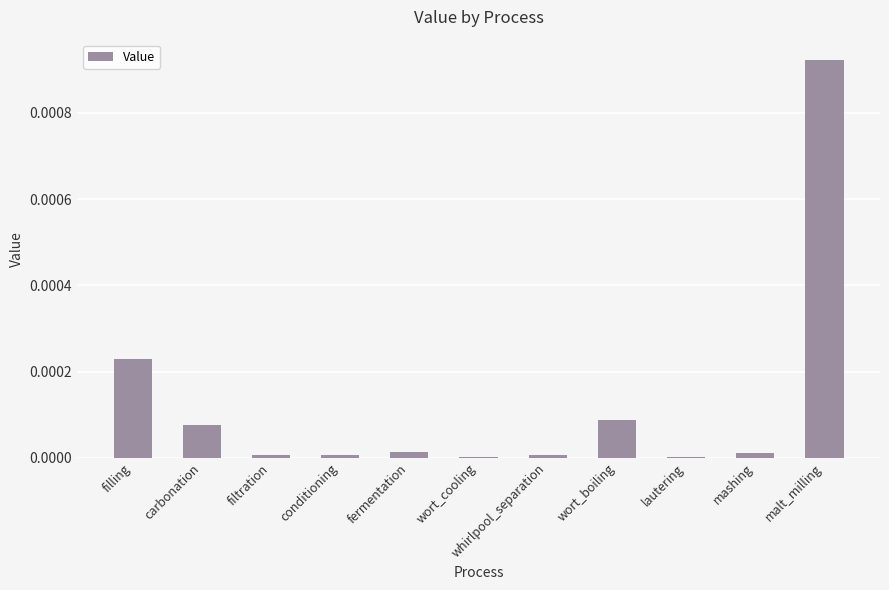

True or false: the data shows 0.0 at wort_boiling.

True